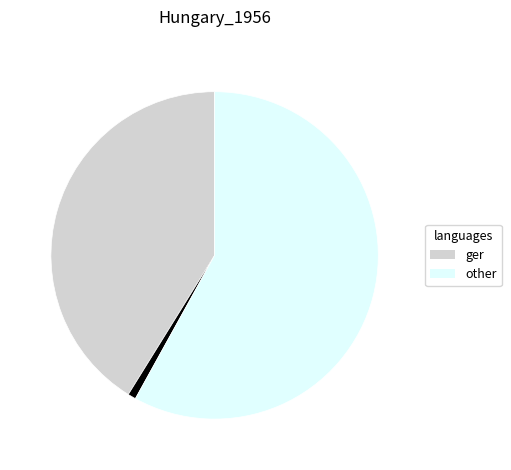

Is there any slice that represents more than half of the pie?

Yes